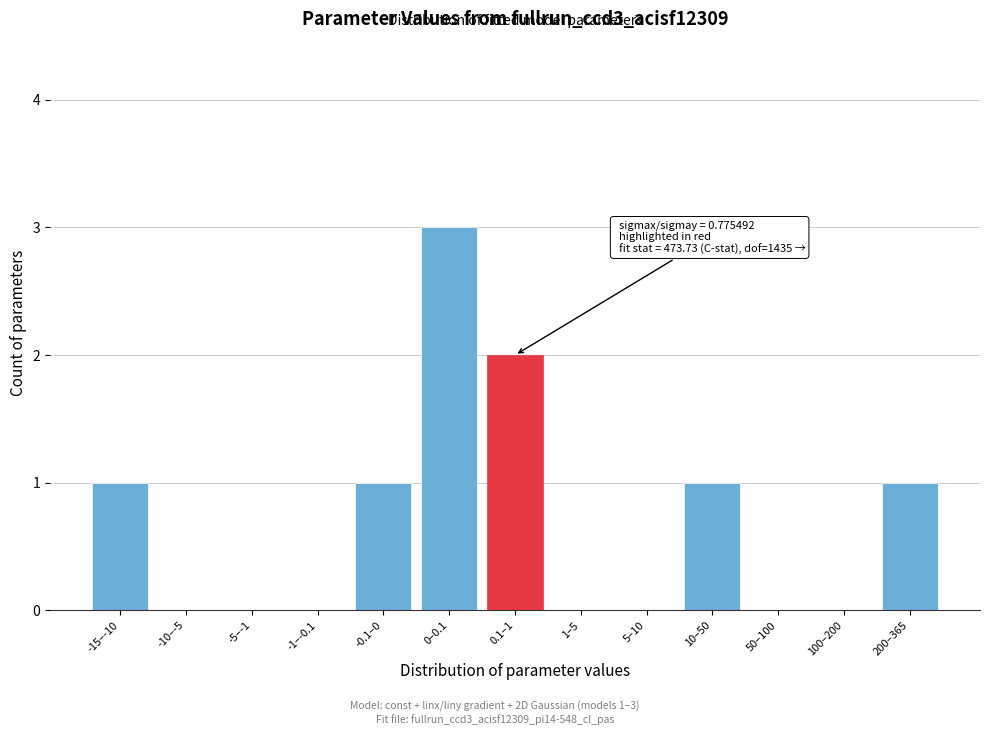

Reading right to left, list all the values displayed in this chart.

200–365=1	100–200=0	50–100=0	10–50=1	5–10=0	1–5=0	0.1–1=2	0–0.1=3	-0.1–0=1	-1–-0.1=0	-5–-1=0	-10–-5=0	-15–-10=1